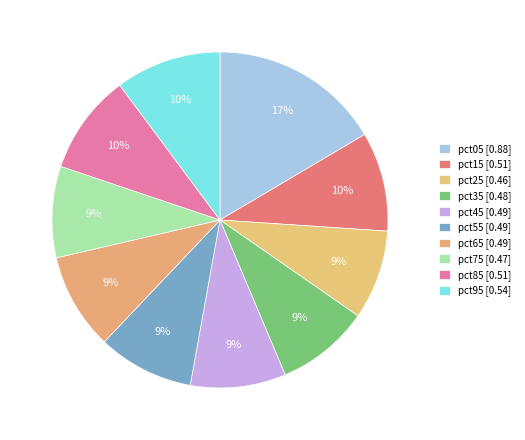

How many segments does this pie chart have?

10